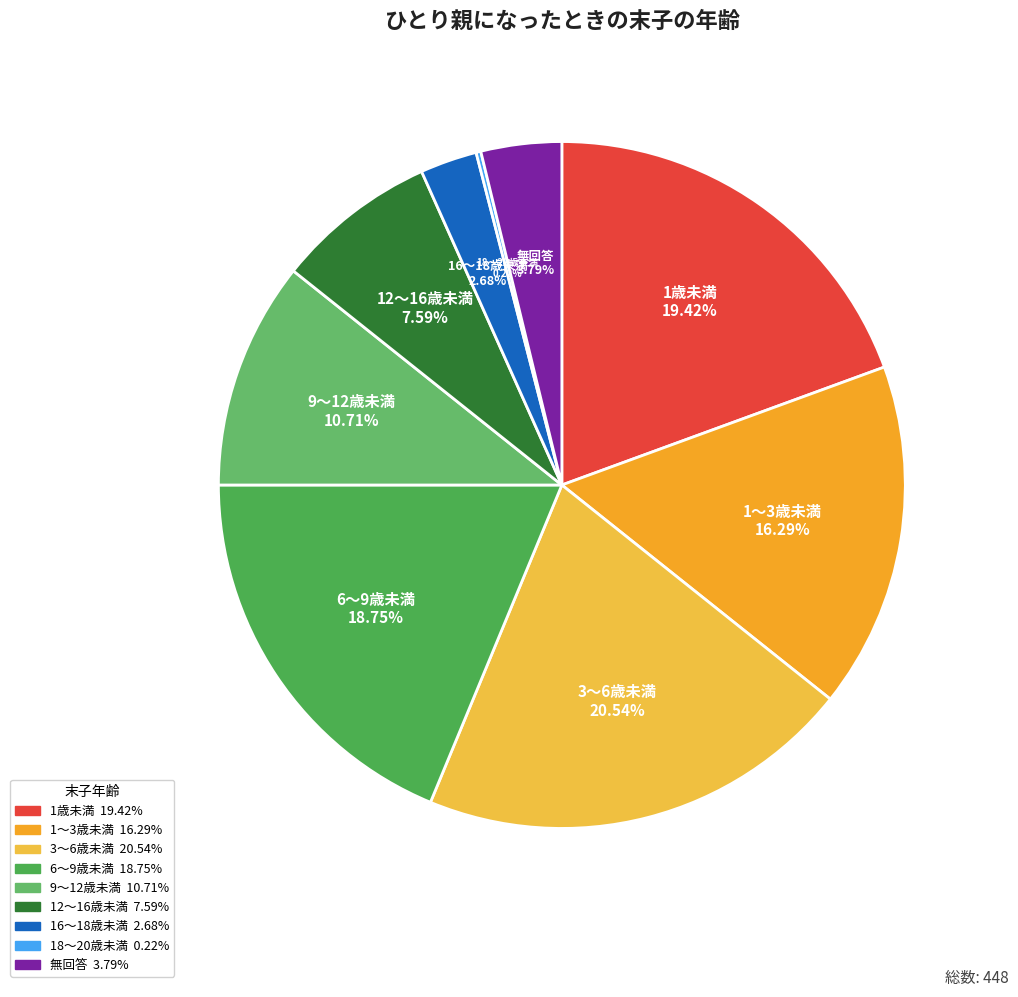

Between 6～9歳未満 and 12～16歳未満, which is larger?

6～9歳未満